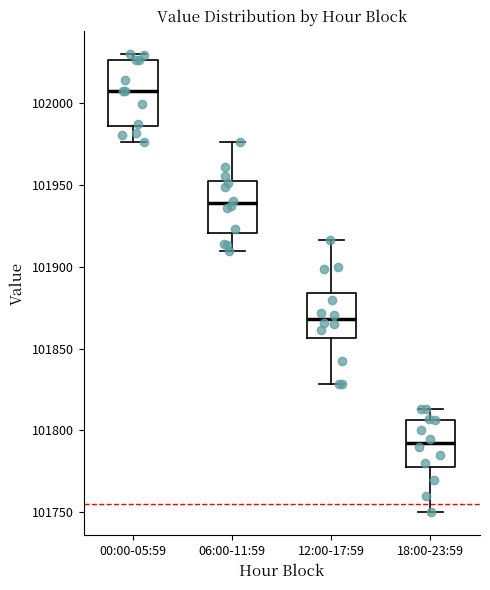

Reading left to right, transcribe this box plot: for each box, give where its median line is, the range the box spans, and where its two whiskers end, as read against the y-axis. The values are not printed on the chart, so give them approximately, as read against the axis.

00:00-05:59: median 102005, box 101985 to 102025, whiskers 101975 to 102030
06:00-11:59: median 101940, box 101920 to 101950, whiskers 101910 to 101975
12:00-17:59: median 101870, box 101855 to 101885, whiskers 101830 to 101915
18:00-23:59: median 101795, box 101780 to 101805, whiskers 101750 to 101815